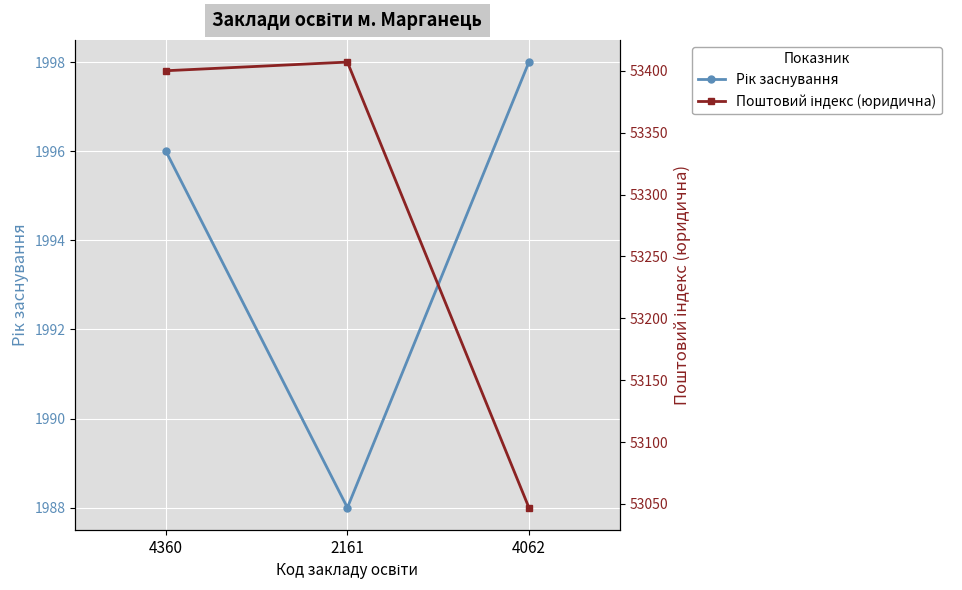

The Поштовий індекс (юридична) series shows 34426 at 2161. True or false?

False